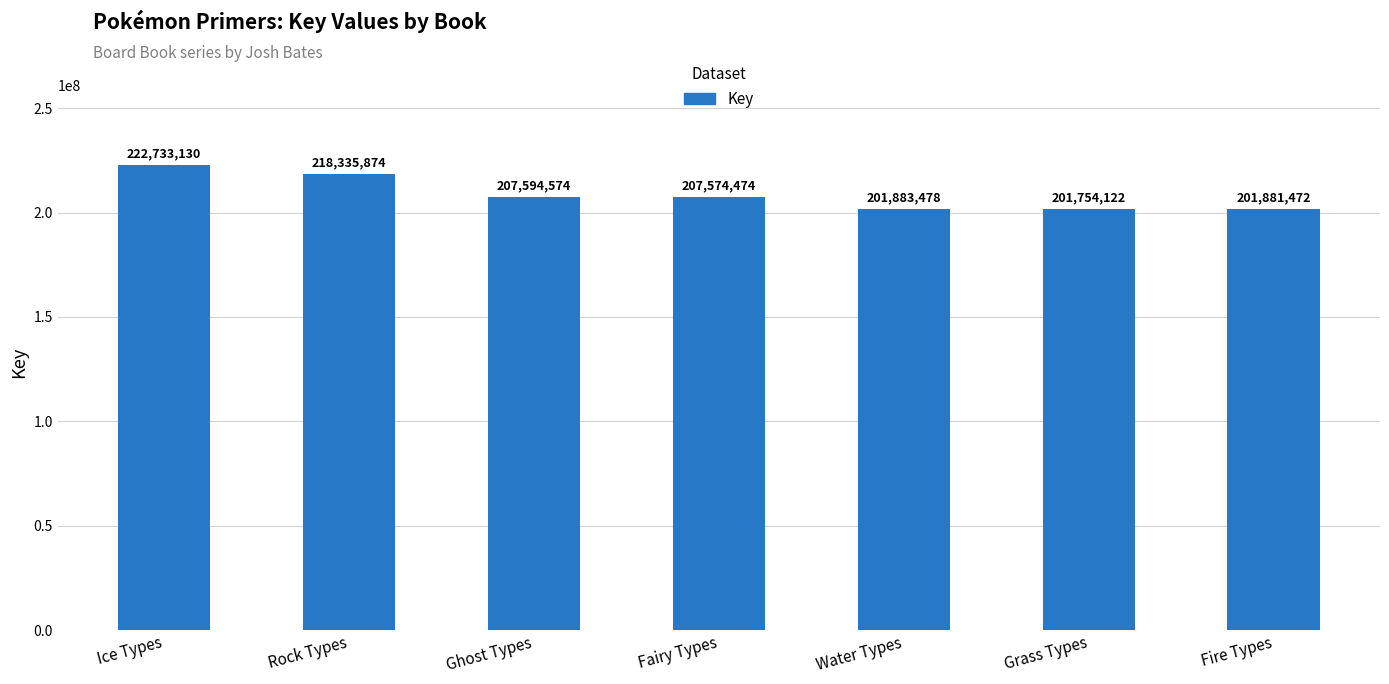

The chart shows a value of 218335874 at Rock Types. True or false?

True